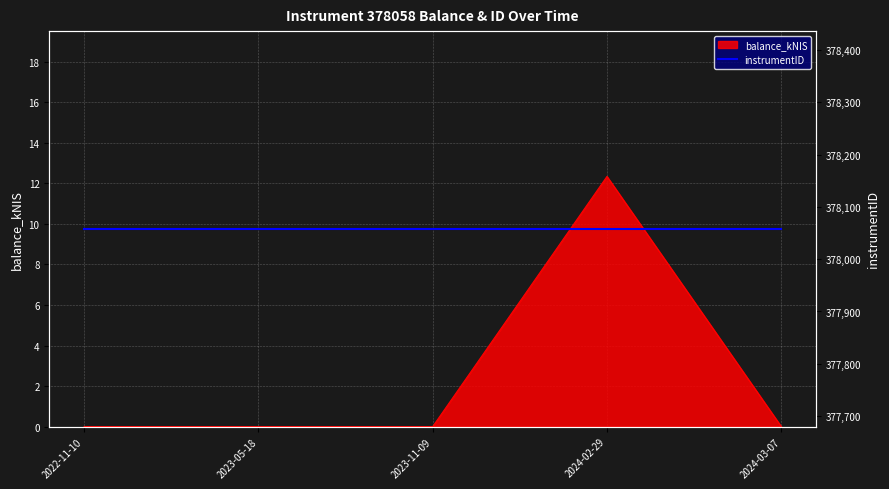

True or false: balance_kNIS has a value of 17.8 at 2024-02-29.

False